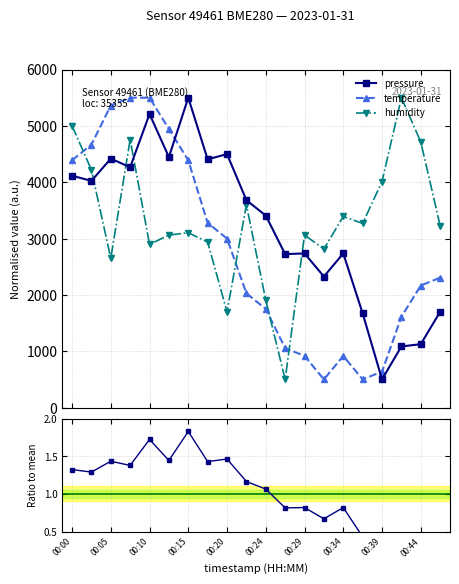

What is the minimum value for pressure?

500.0